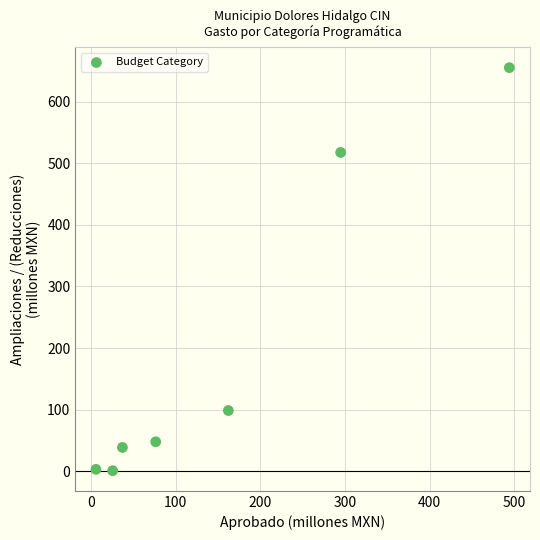

What Y value in the scatter plot is closest to 328?

517.4